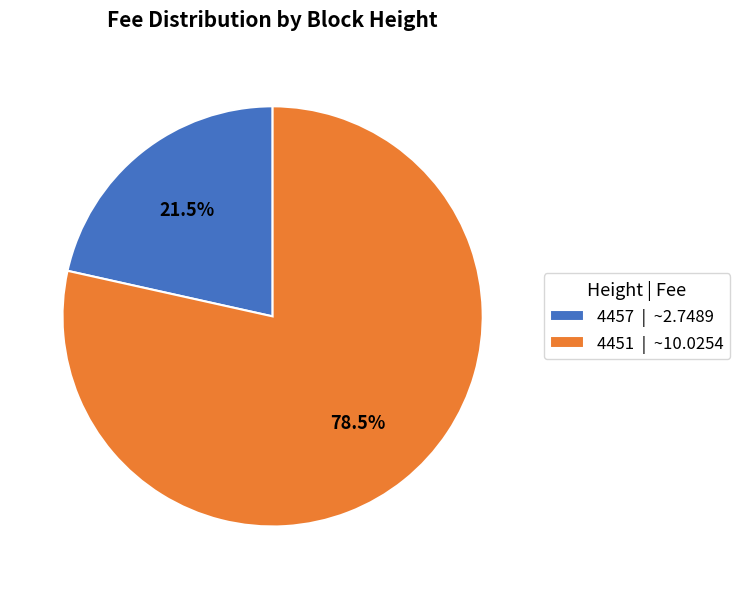

Approximately how many times larger is the value at 4457 | ~2.7489 compared to 4451 | ~10.0254?

0.3